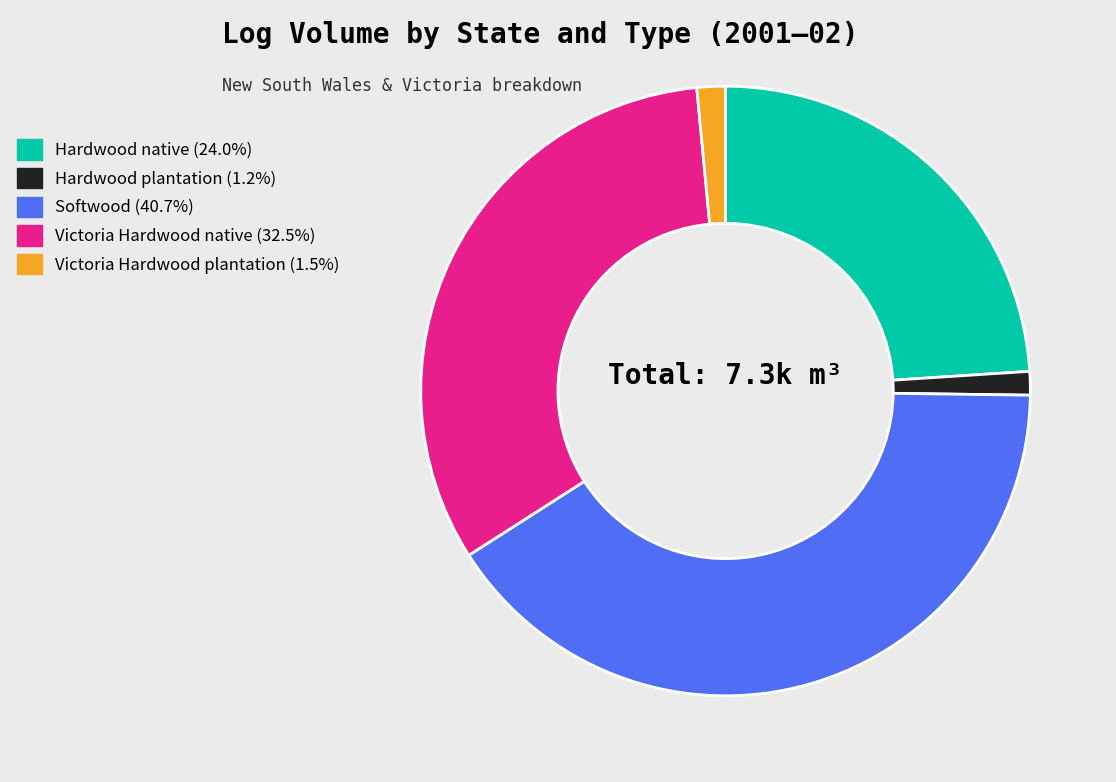

How many slices are in this pie chart?

5